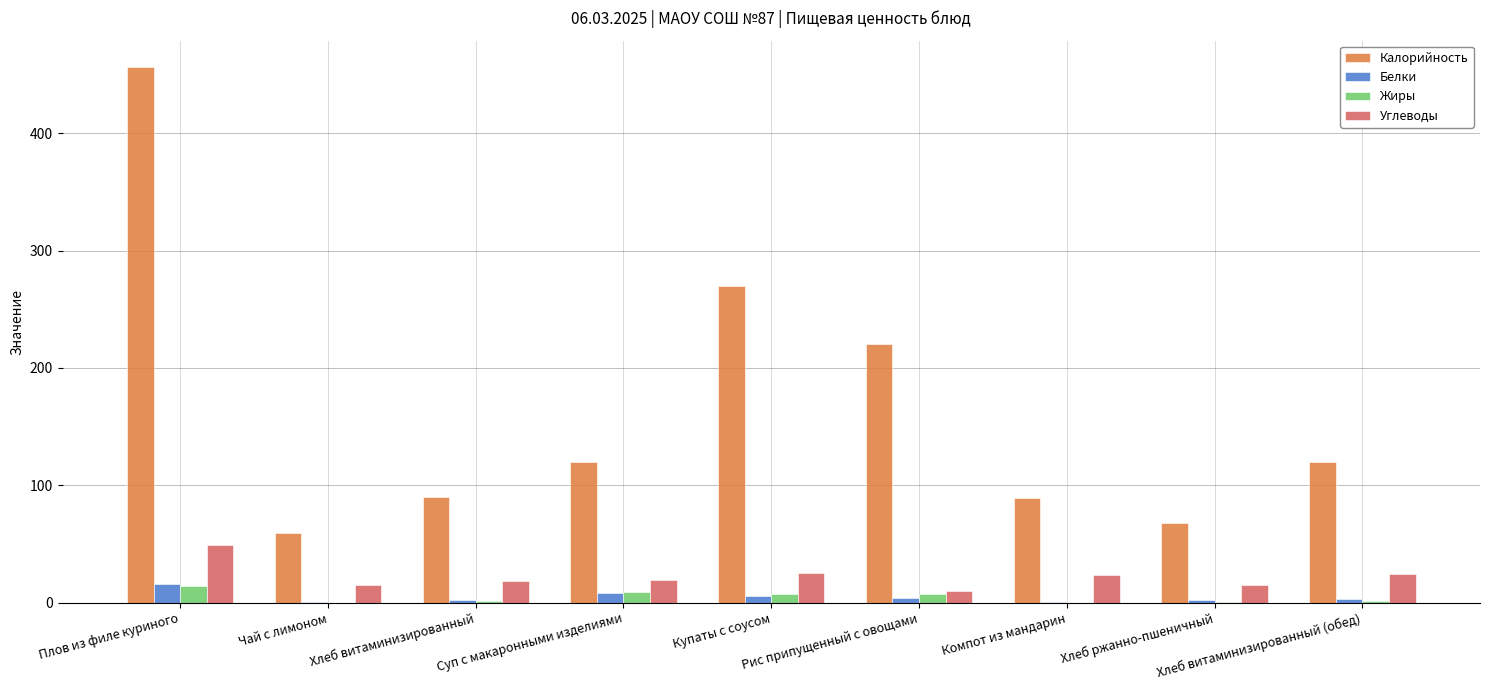

What is the maximum value shown in the chart?

456.0